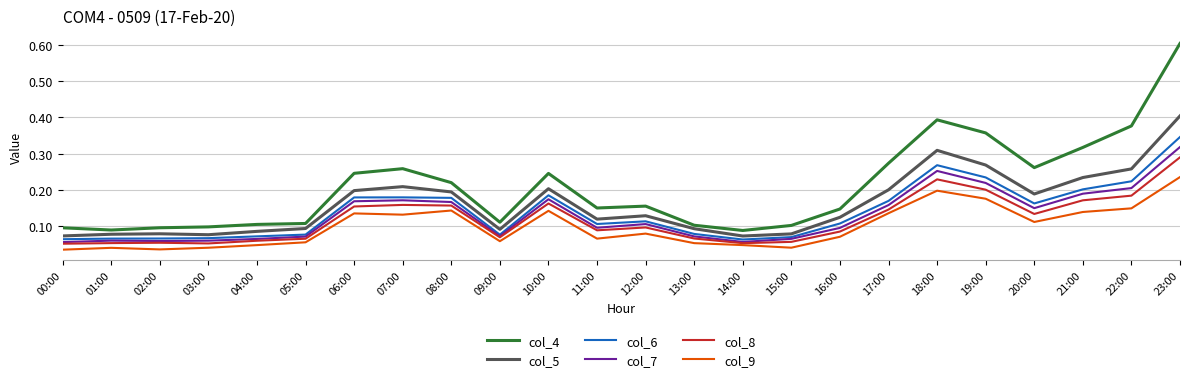

Does the chart display data point markers on the line(s)?

No